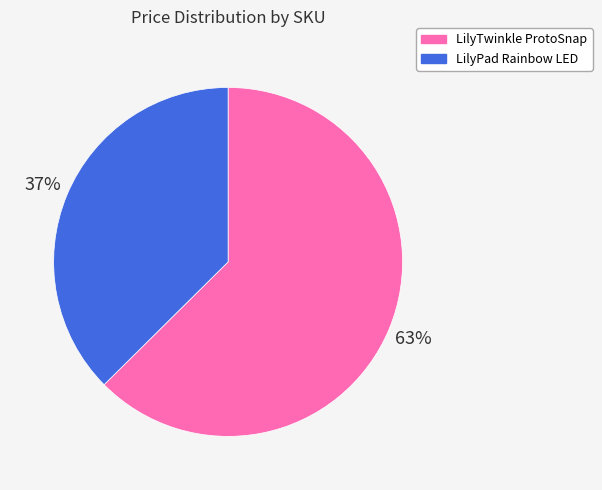

To the nearest percent, what is the average slice percentage?

50%